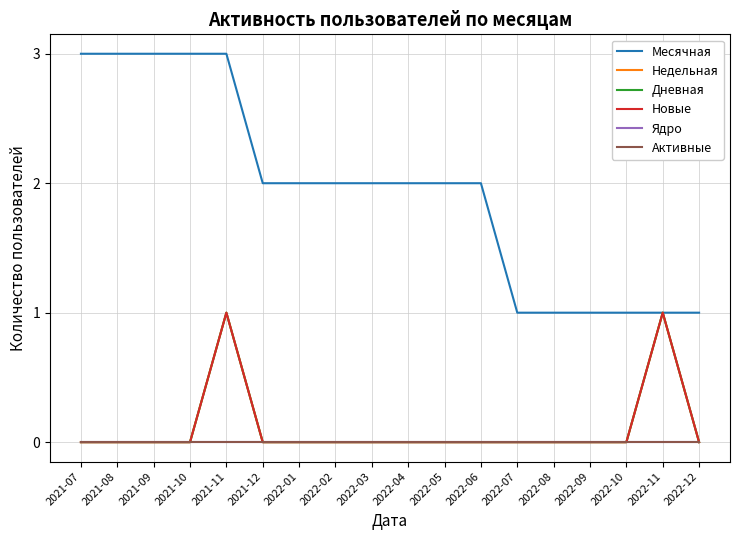

Is this an area chart (filled region under the line)?

No